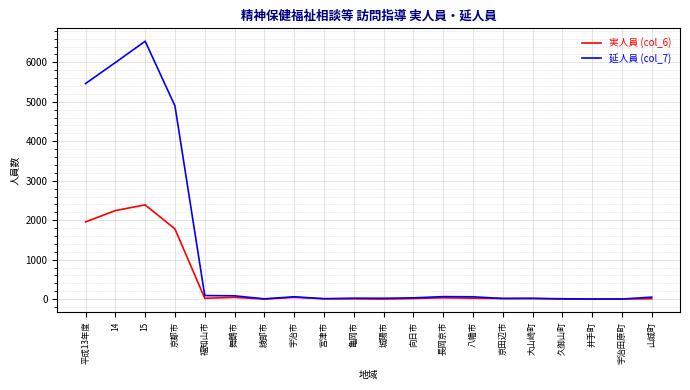

List the series in order of their peak value, lowest first.

実人員 (col_6), 延人員 (col_7)